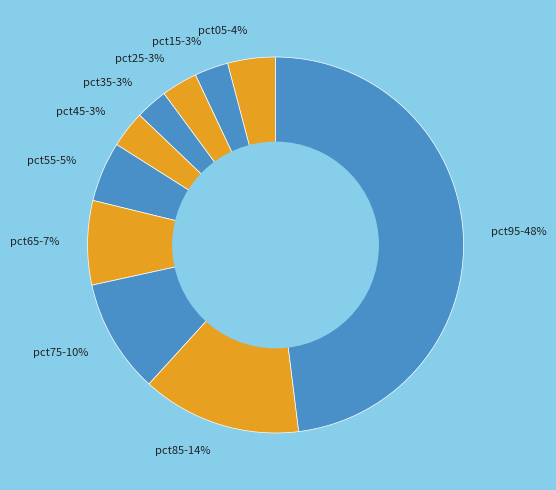

How many segments does this pie chart have?

10